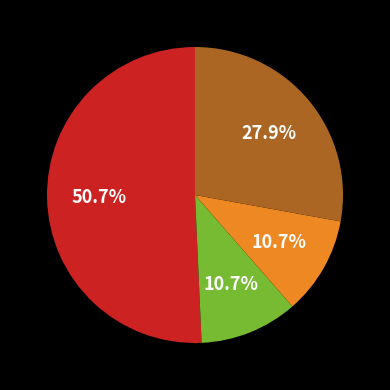

Is there any slice that represents more than half of the pie?

Yes